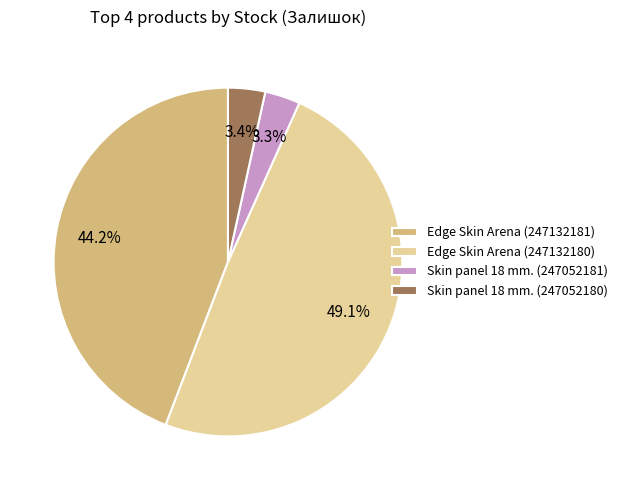

To the nearest percent, what is the difference between the Edge Skin Arena (247132181) and Skin panel 18 mm. (247052181) slice percentages?

41%